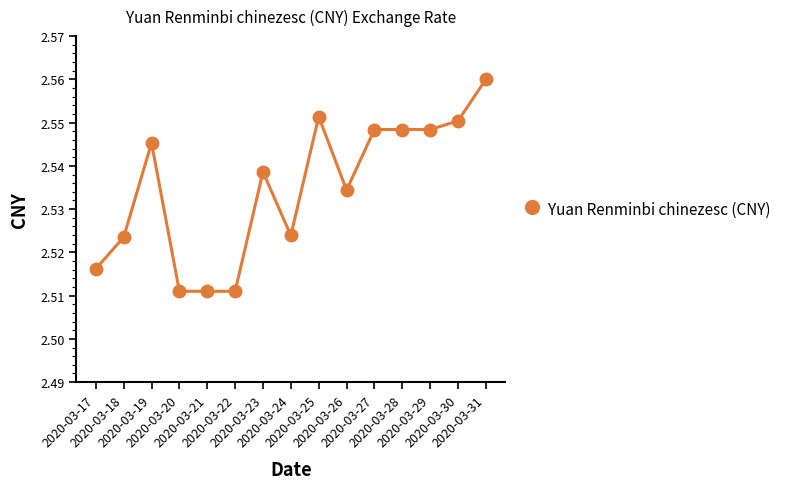

Does the chart display data point markers on the line(s)?

Yes